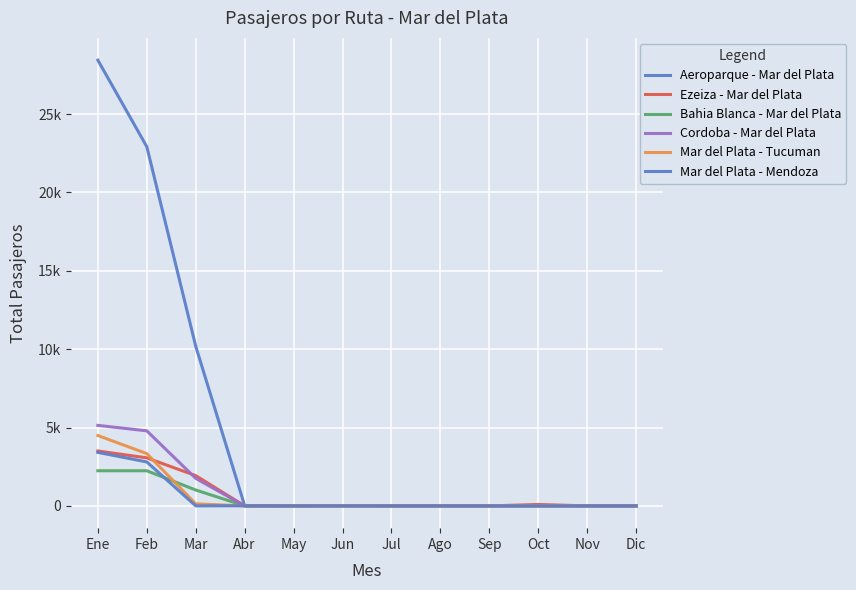

Does the chart display data point markers on the line(s)?

No